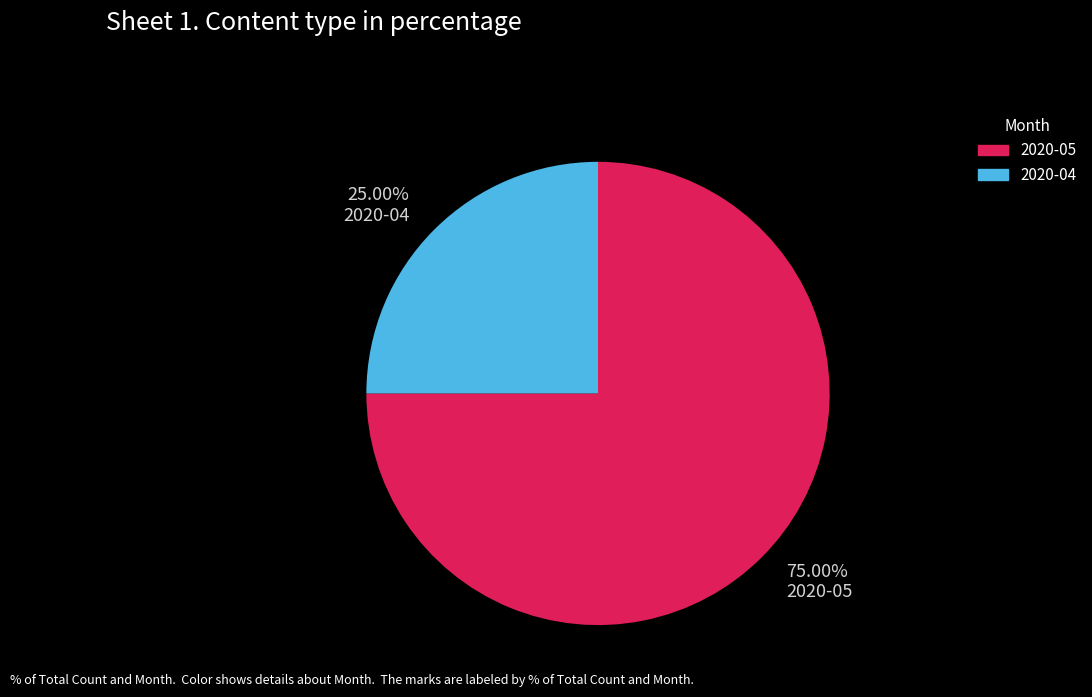

Which category accounts for the majority?

2020-05